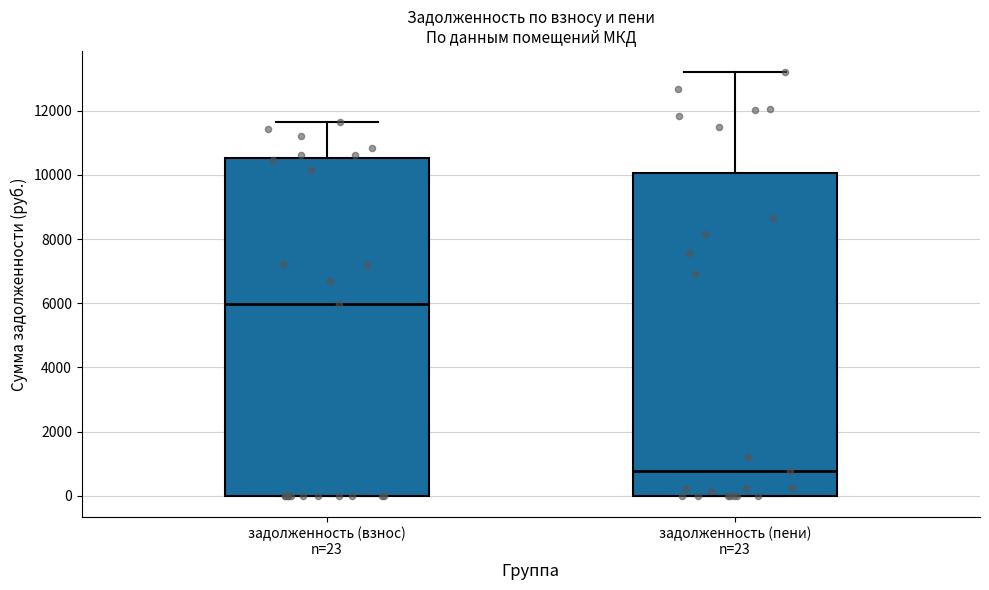

Reading left to right, read every box against the y-axis: the position of its median line, the range the box covers, and the ends of its whiskers. The values are not printed on the chart, so give them approximately, as read against the axis.

задолженность (взнос) n=23: median 6000, box 0 to 10600, whiskers 0 to 11600
задолженность (пени) n=23: median 800, box 0 to 10000, whiskers 0 to 13200